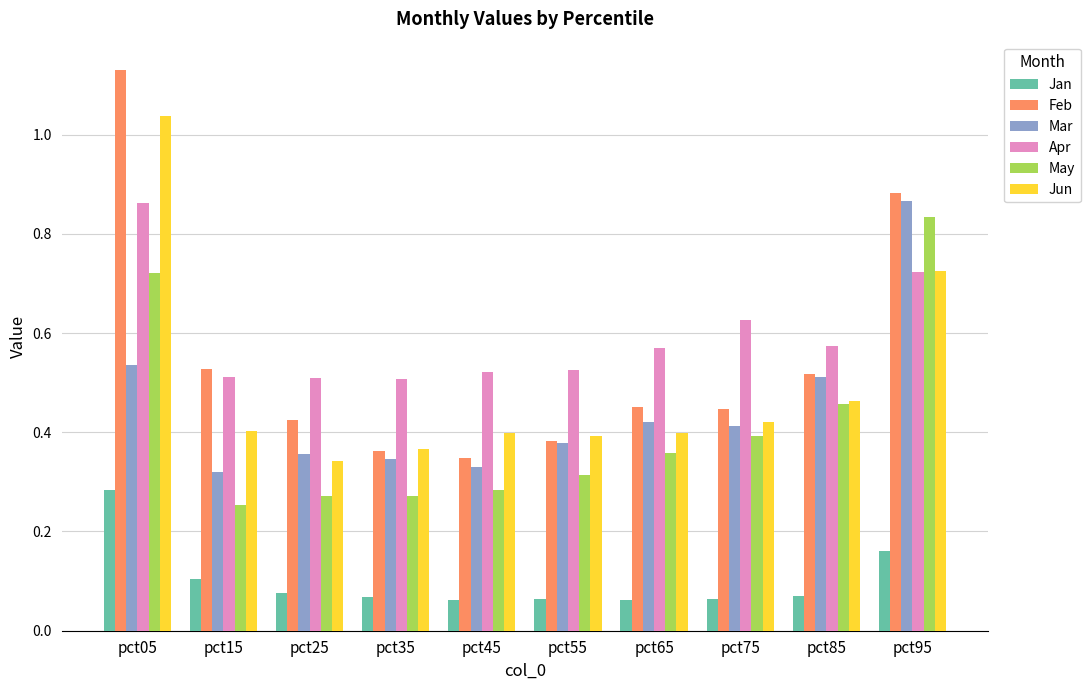

What is the sum of all Jun values?

4.9